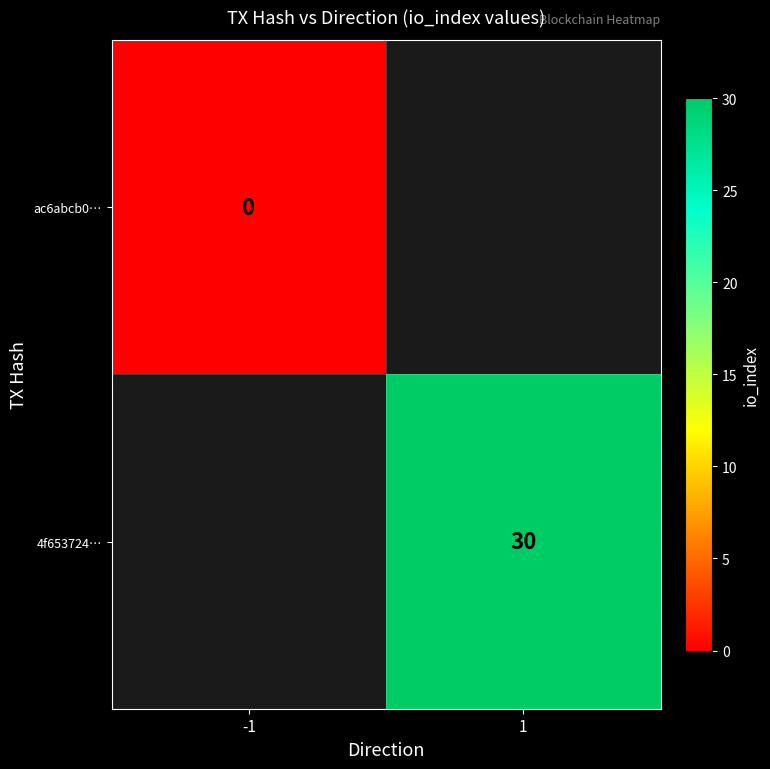

Which category has the highest value across all series?

1